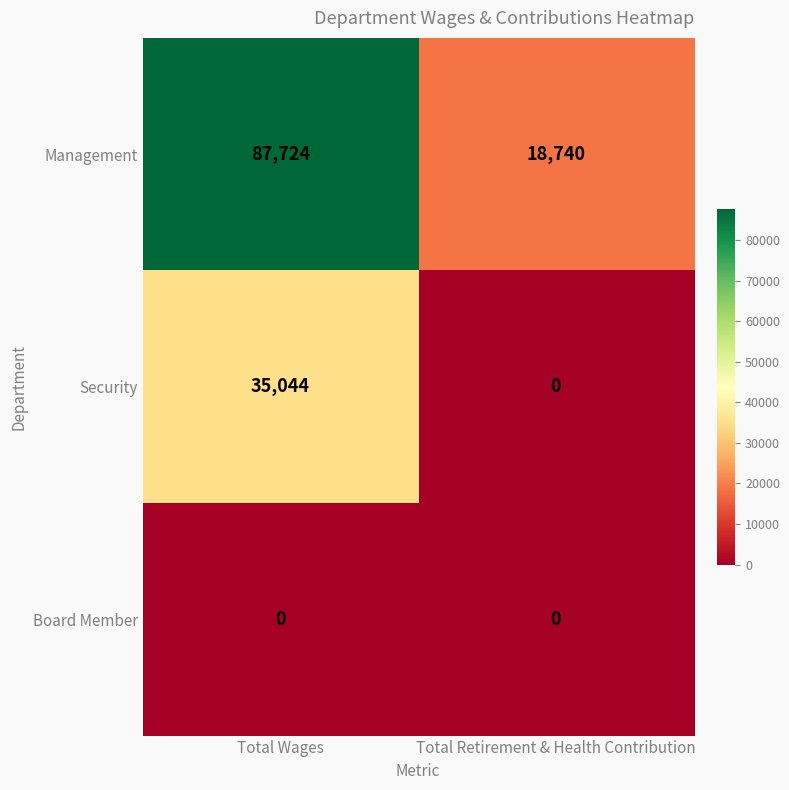

At which category is the sum across all series the highest?

Total Wages